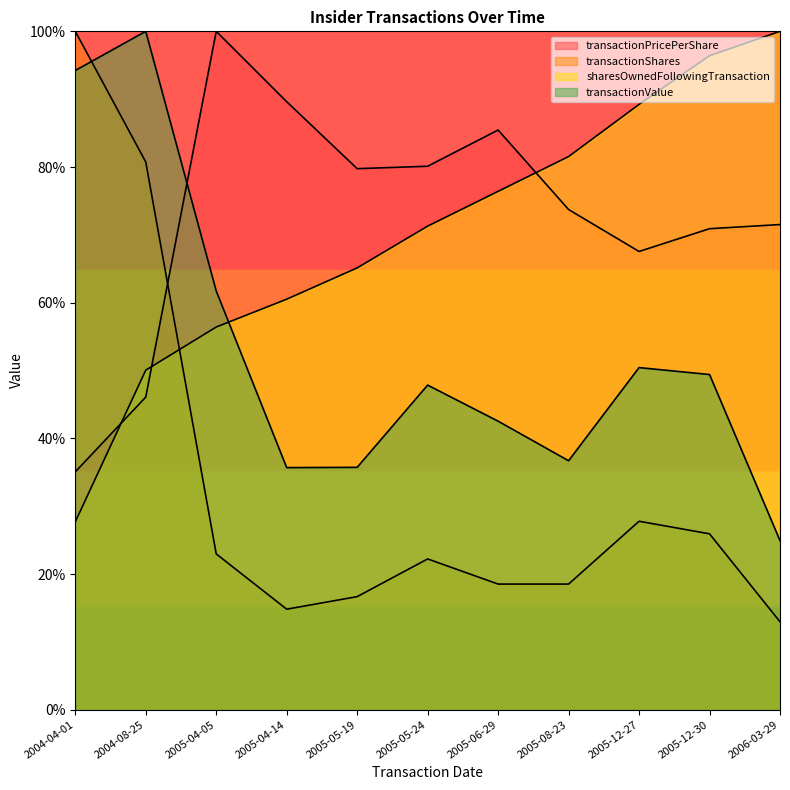

At which category does the chart reach its minimum across all series?

2006-03-29